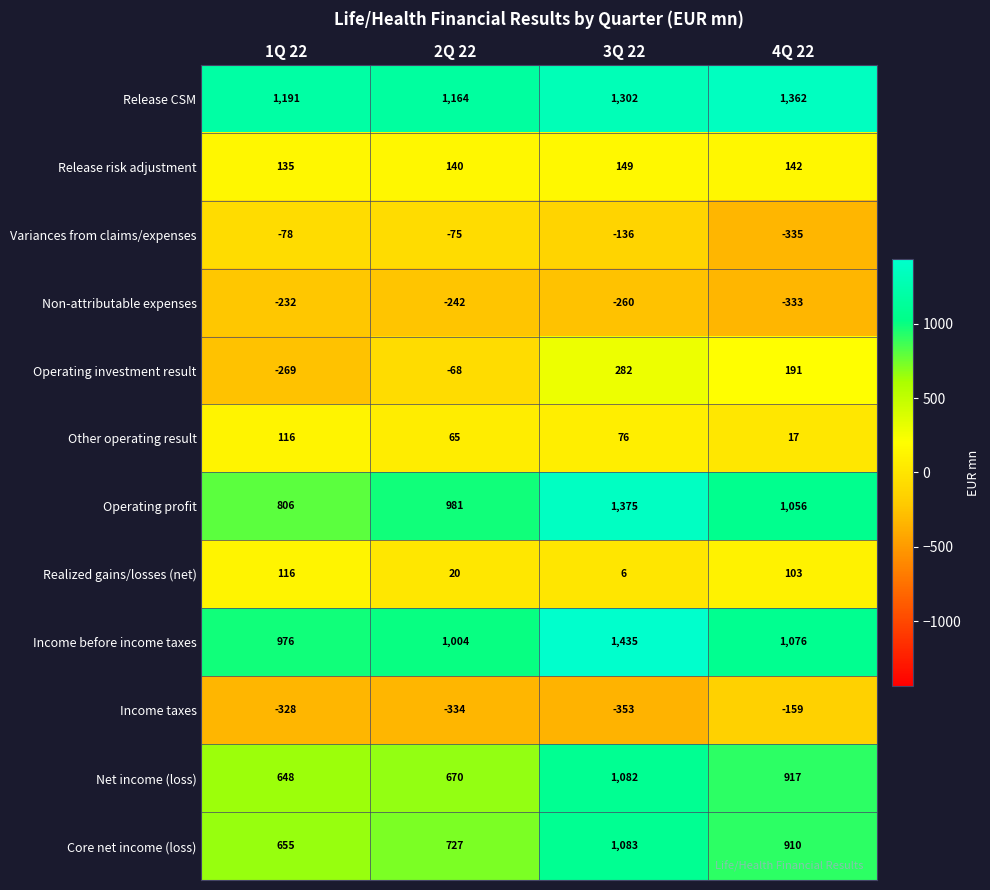

What is the maximum value shown in the chart?

1435